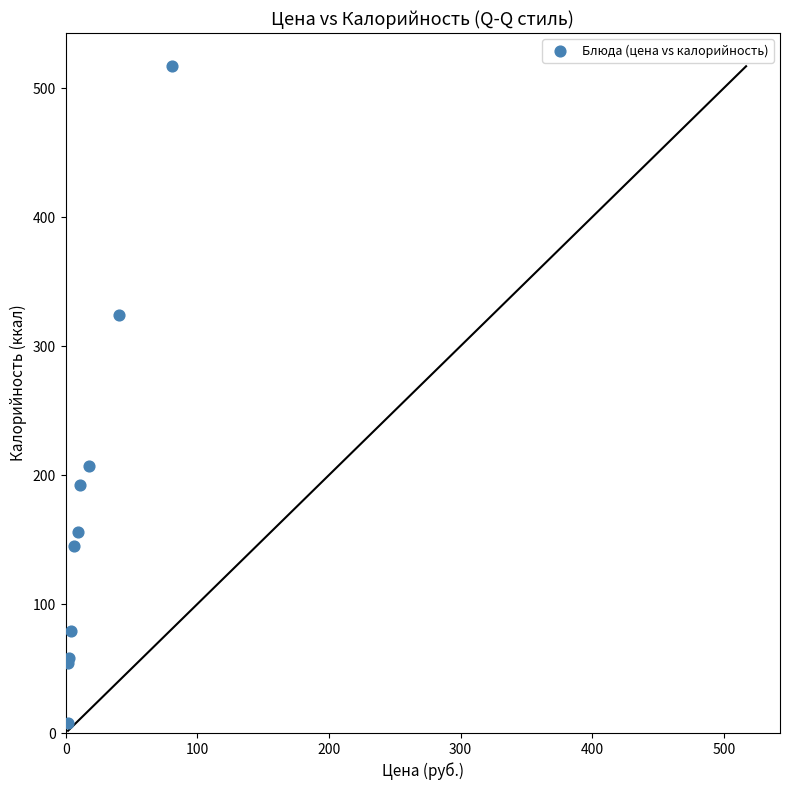

What Y value in the scatter plot is closest to 262?

207.0